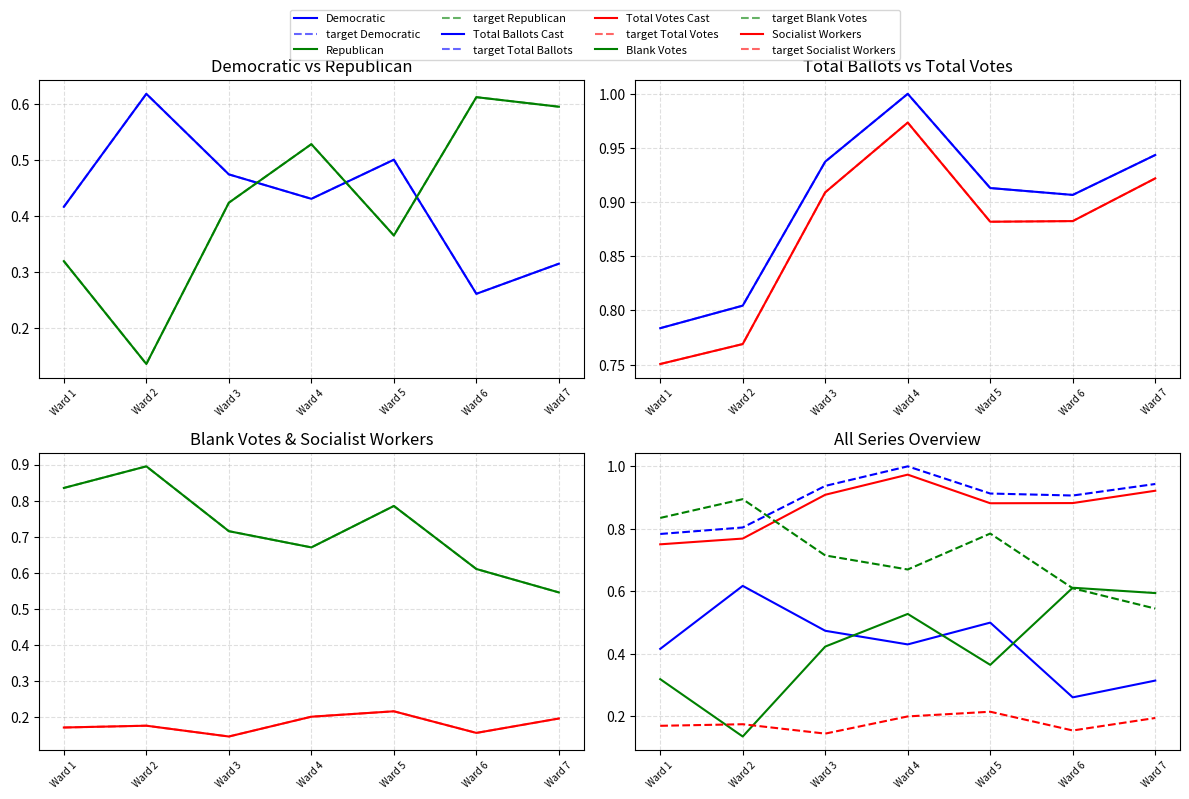

What is the value of the Total Votes Cast point at the 2nd from the left?

0.8